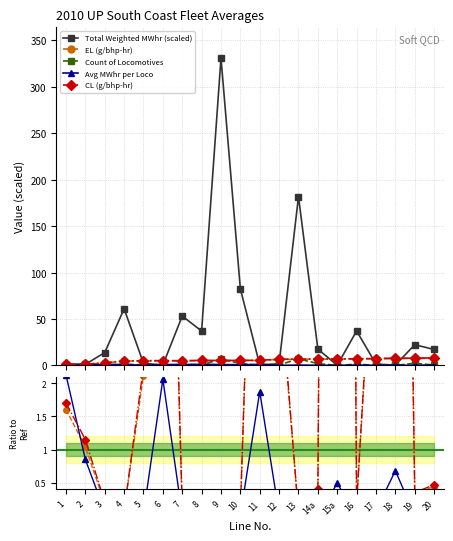

At which category does the chart reach its peak across all series?

9